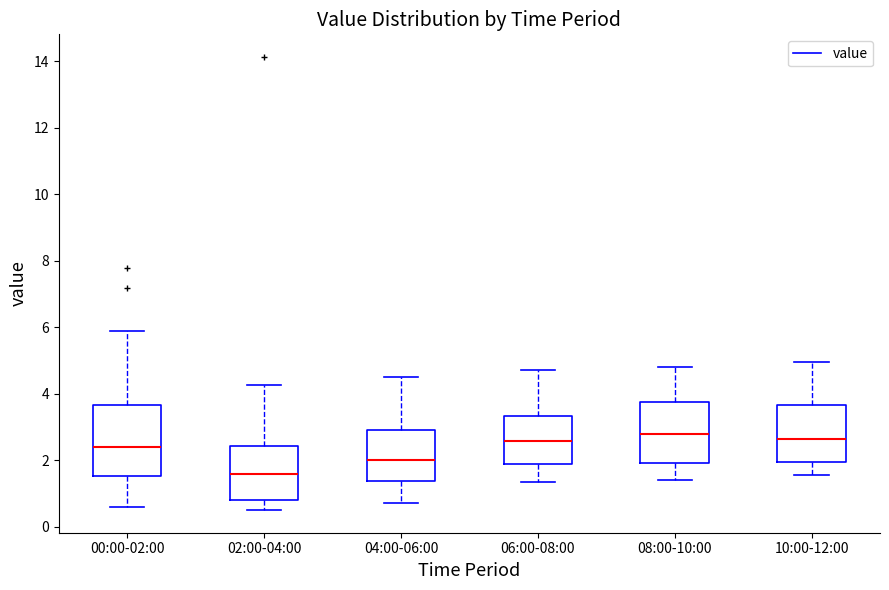

Which box has the lowest median line?

02:00-04:00